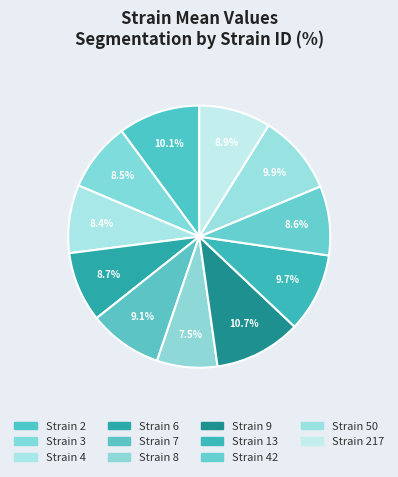

How many segments does this pie chart have?

11